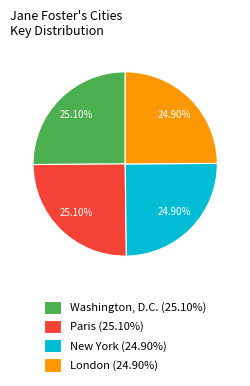

What is the ratio of the value at New York (24.90%) to the value at Washington, D.C. (25.10%)?

1.0